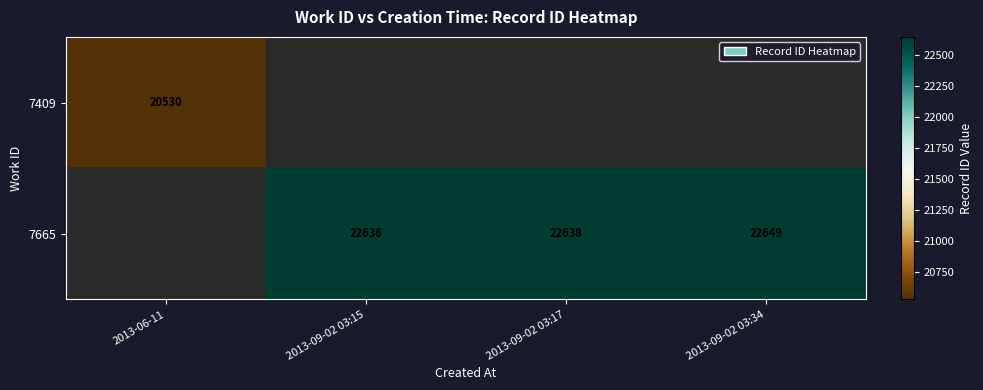

The value of 7665 at 2013-09-02 03:17 is 22638. True or false?

True